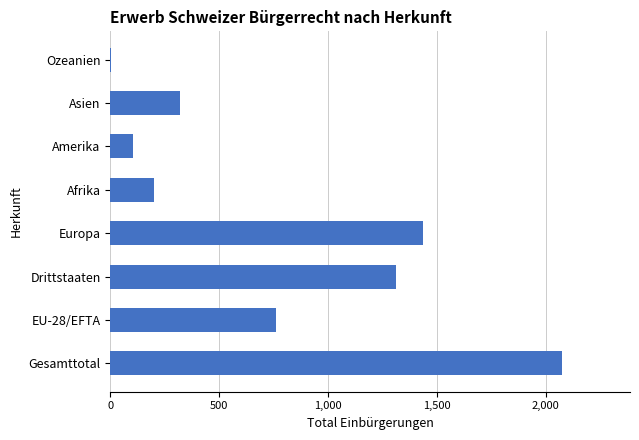

Reading bottom to top, list all the values displayed in this chart.

Gesamttotal=2076	EU-28/EFTA=762	Drittstaaten=1314	Europa=1435	Afrika=200	Amerika=106	Asien=320	Ozeanien=5